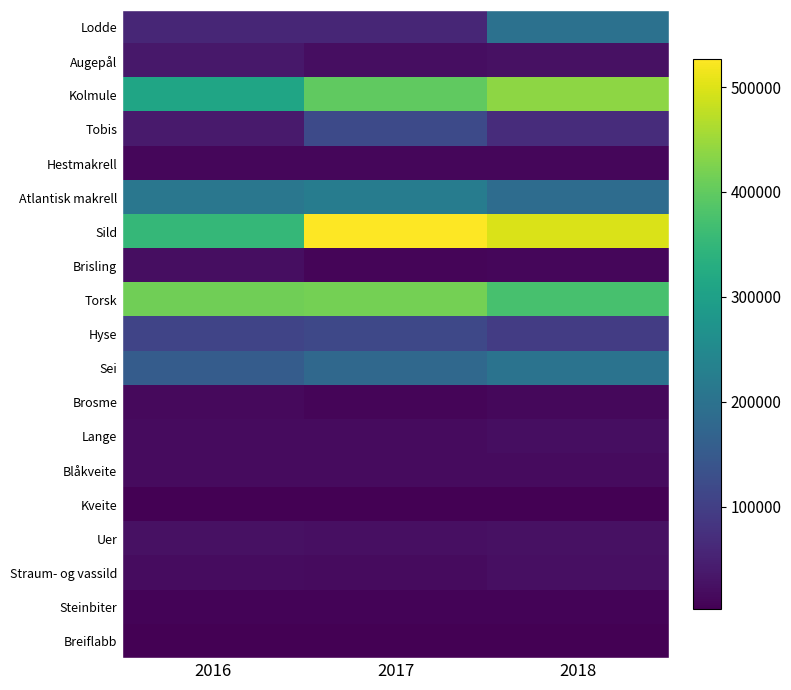

Reading left to right, extract all data points from this chart.

Lodde: 2016=58239	2017=59266	2018=197539
Augepål: 2016=36355	2017=21518	2018=25504
Kolmule: 2016=310412	2017=399363	2018=438427
Tobis: 2016=40867	2017=120205	2018=69531
Hestmakrell: 2016=11164	2017=11491	2018=10743
Atlantisk makrell: 2016=210345	2017=222307	2018=187207
Sild: 2016=351710	2017=526977	2018=498041
Brisling: 2016=21702	2017=10230	2018=11090
Torsk: 2016=412567	2017=416994	2018=373924
Hyse: 2016=110321	2017=115450	2018=94521
Sei: 2016=154135	2017=178656	2018=202426
Brosme: 2016=14804	2017=10205	2018=13126
Lange: 2016=18104	2017=18483	2018=21517
Blåkveite: 2016=16783	2017=16891	2018=17609
Kveite: 2016=2872	2017=2651	2018=2708
Uer: 2016=24859	2017=22671	2018=25000
Straum- og vassild: 2016=18836	2017=17794	2018=23587
Steinbiter: 2016=6410	2017=6574	2018=7528
Breiflabb: 2016=2118	2017=2480	2018=3368